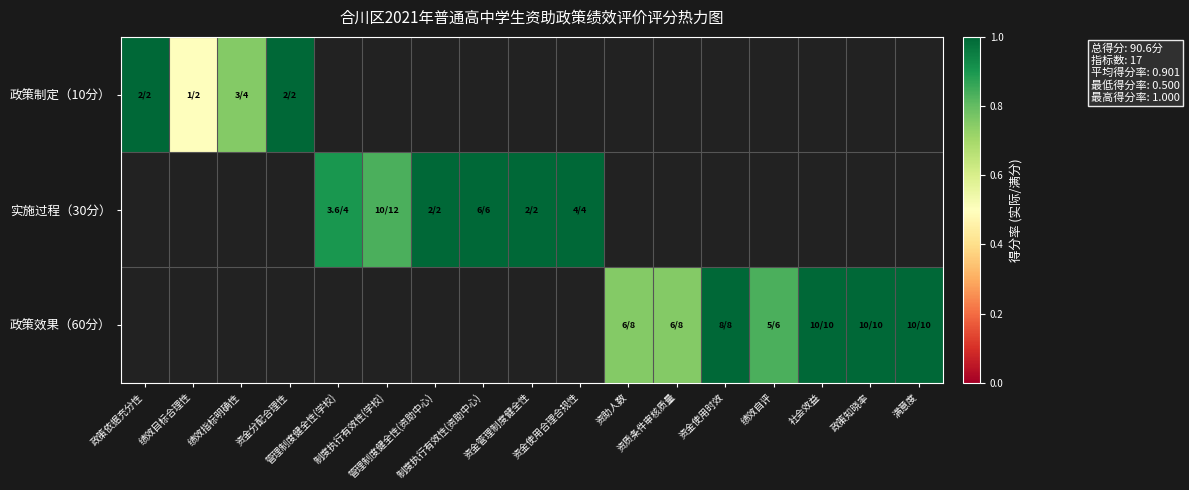

At how many categories does at least one series exceed 0?

17